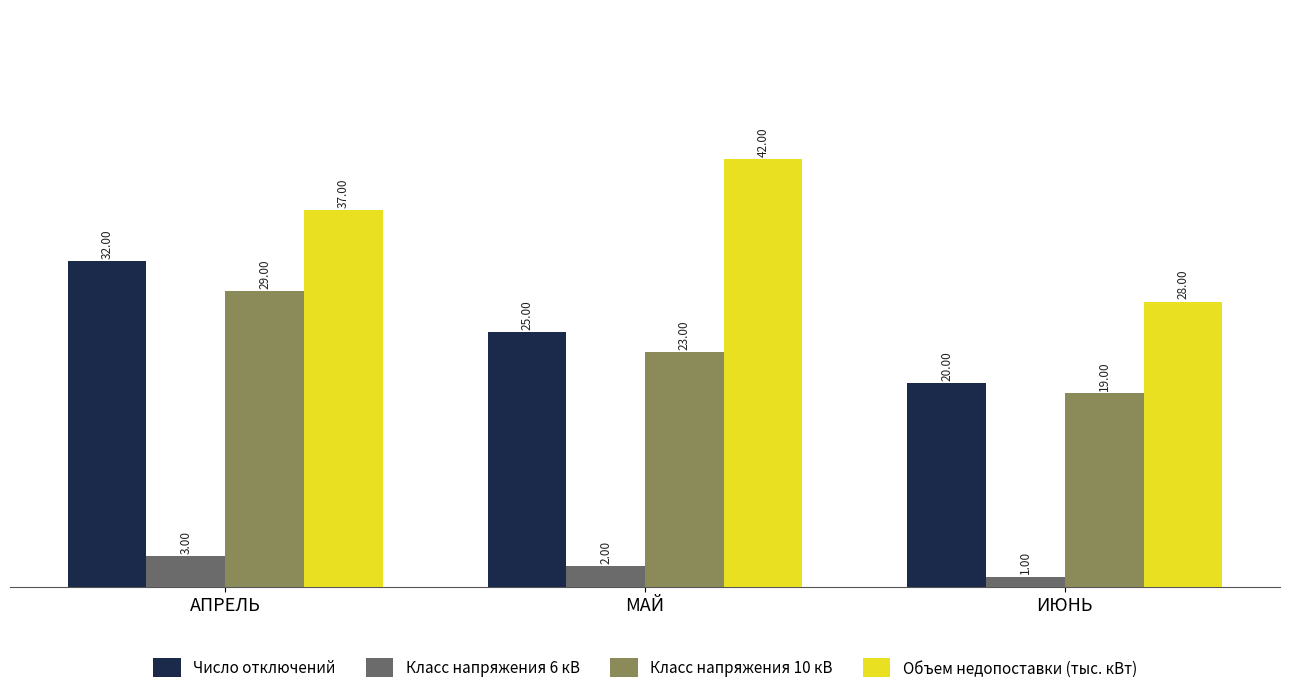

Which series has the largest total across all categories?

Объем недопоставки (тыс. кВт)